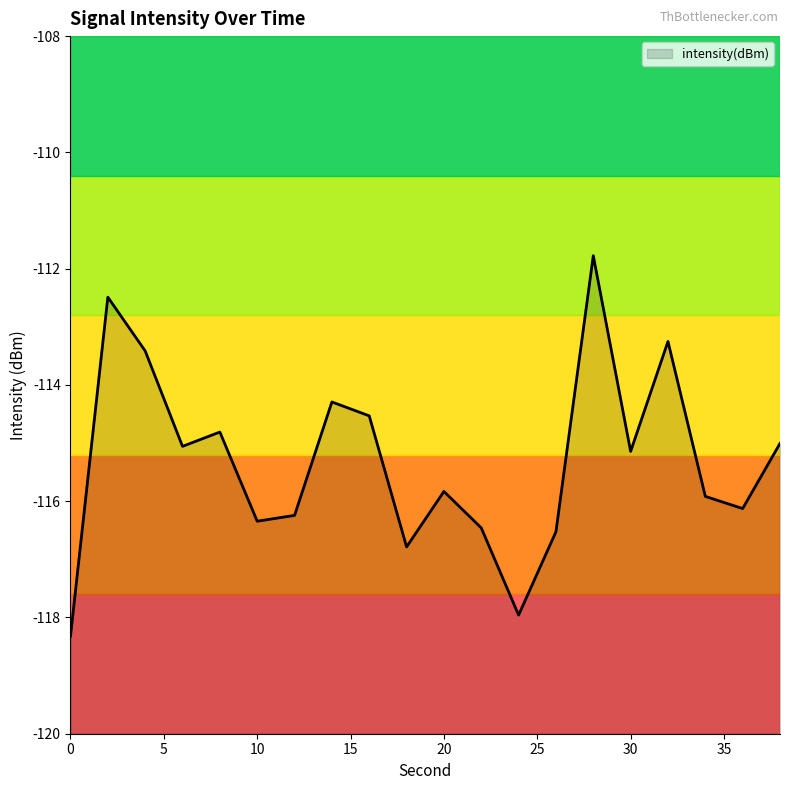

List the labels in order of value, largest first.

28, 2, 32, 4, 14, 16, 8, 38, 6, 30, 20, 34, 36, 12, 10, 22, 26, 18, 24, 0